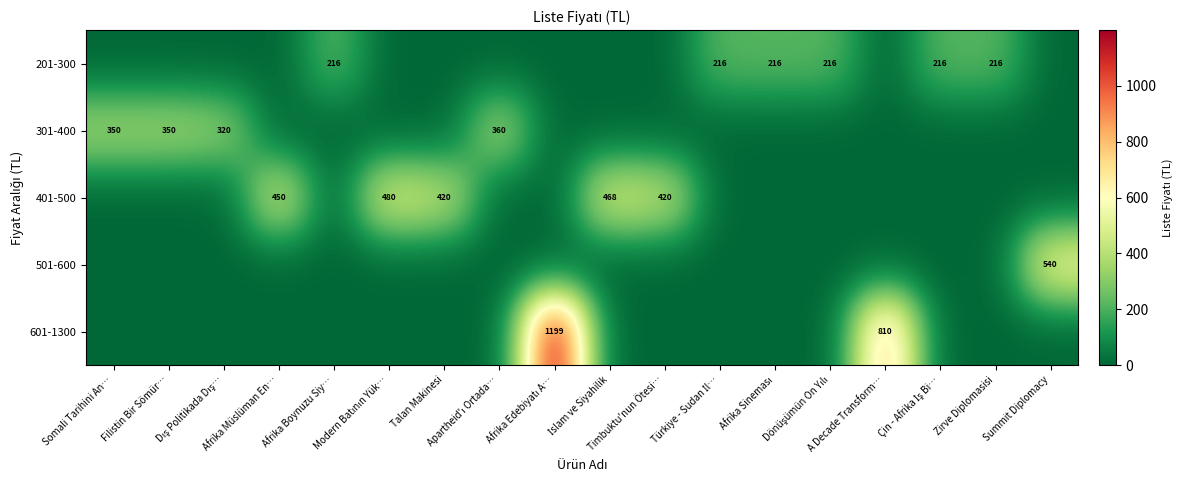

What is the sum of all 301-400 values?

1380